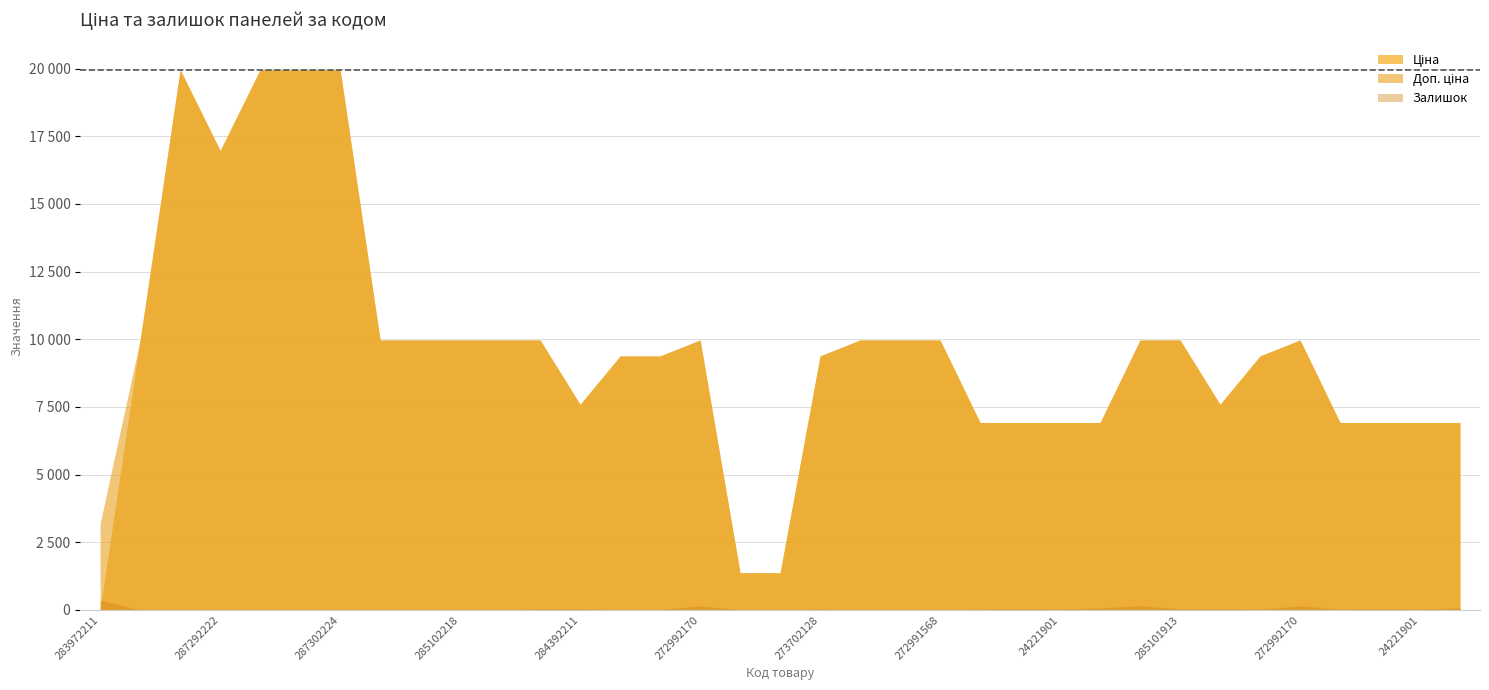

At how many categories does at least one series exceed 14120?

5